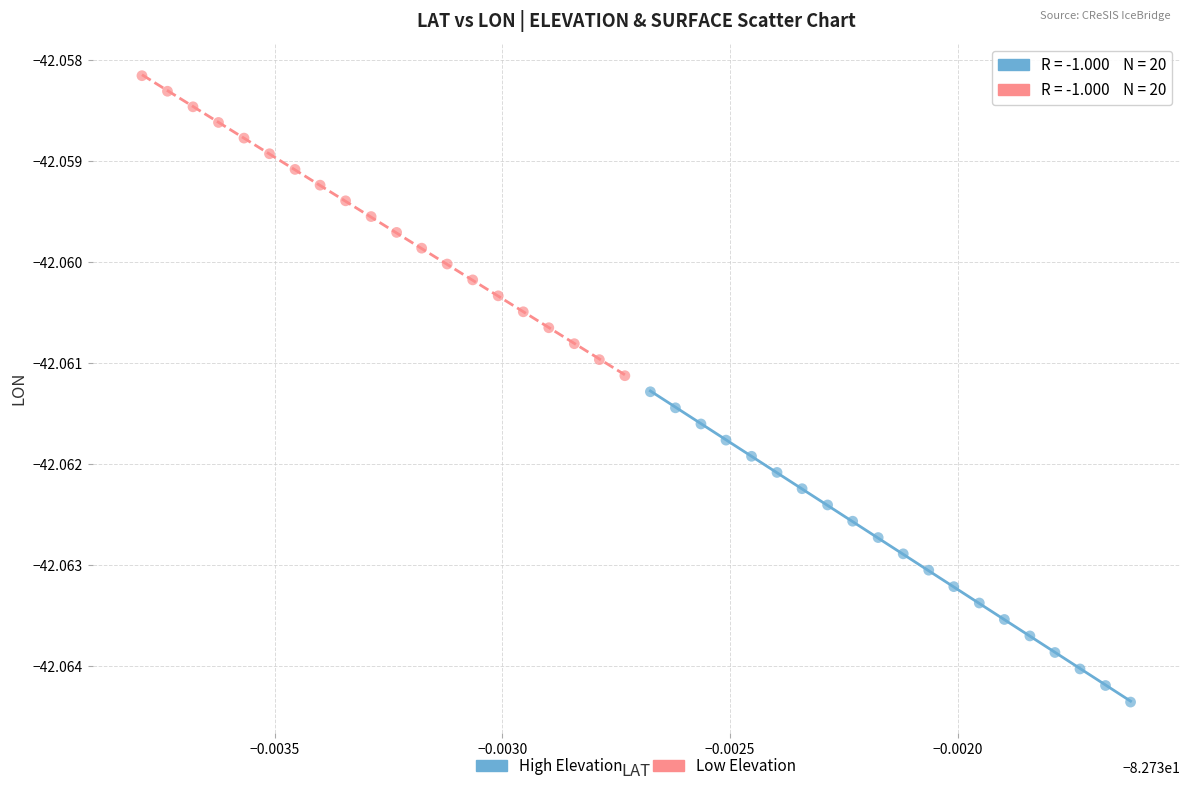

Which series contains the lowest Y value?

High Elevation